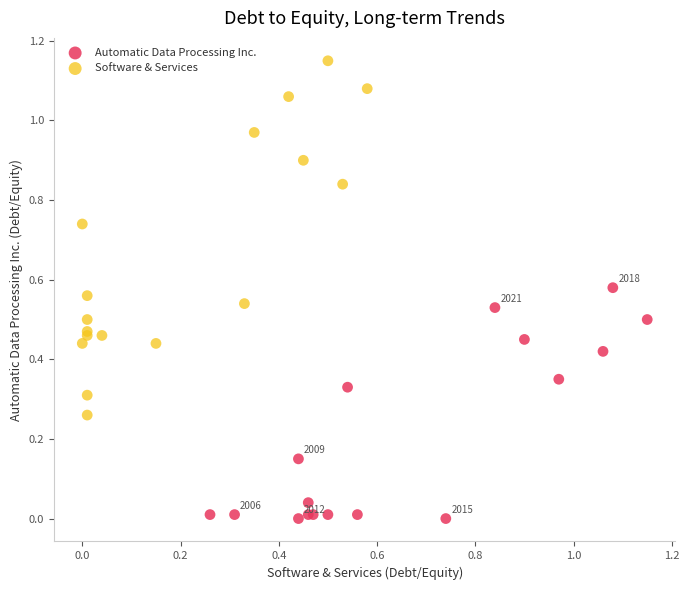

Which series reaches the minimum Y coordinate?

Automatic Data Processing Inc.